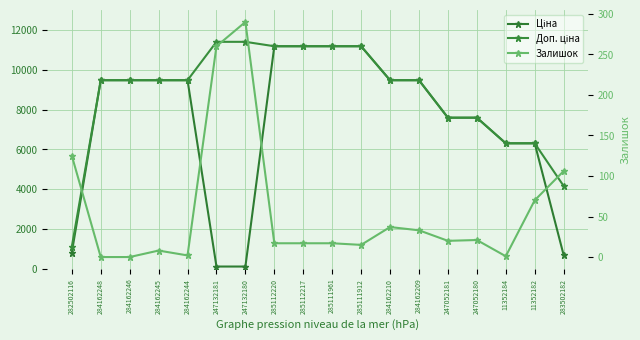

How many intersections are there between Ціна and Залишок?

2